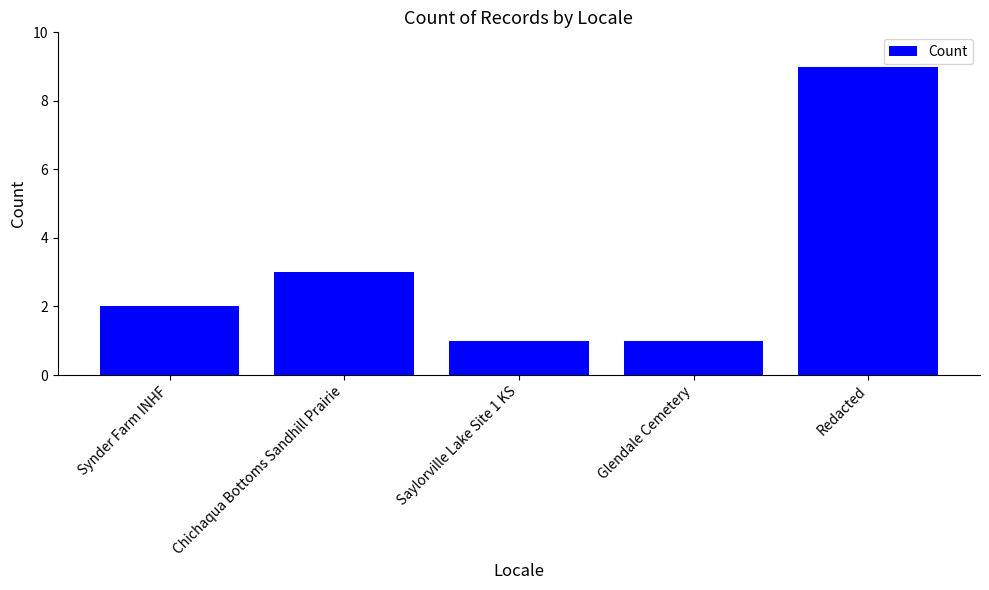

What is the label of the 4th bar from the right?

Chichaqua Bottoms Sandhill Prairie